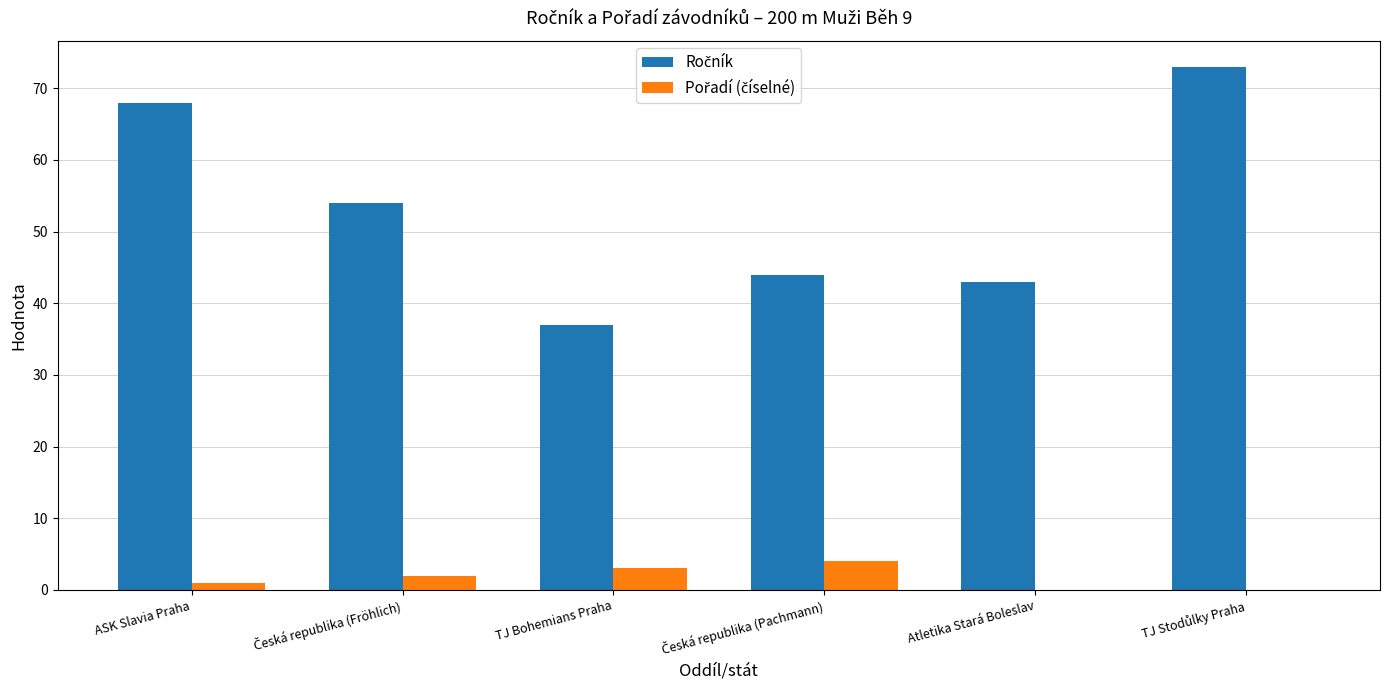

What is the maximum value shown in the chart?

73